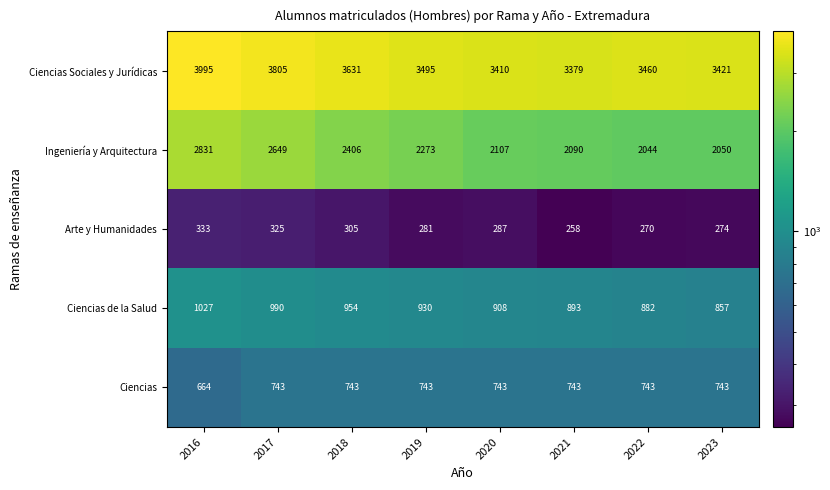

Rank the series at 2018 from lowest to highest value.

Arte y Humanidades, Ciencias, Ciencias de la Salud, Ingeniería y Arquitectura, Ciencias Sociales y Jurídicas